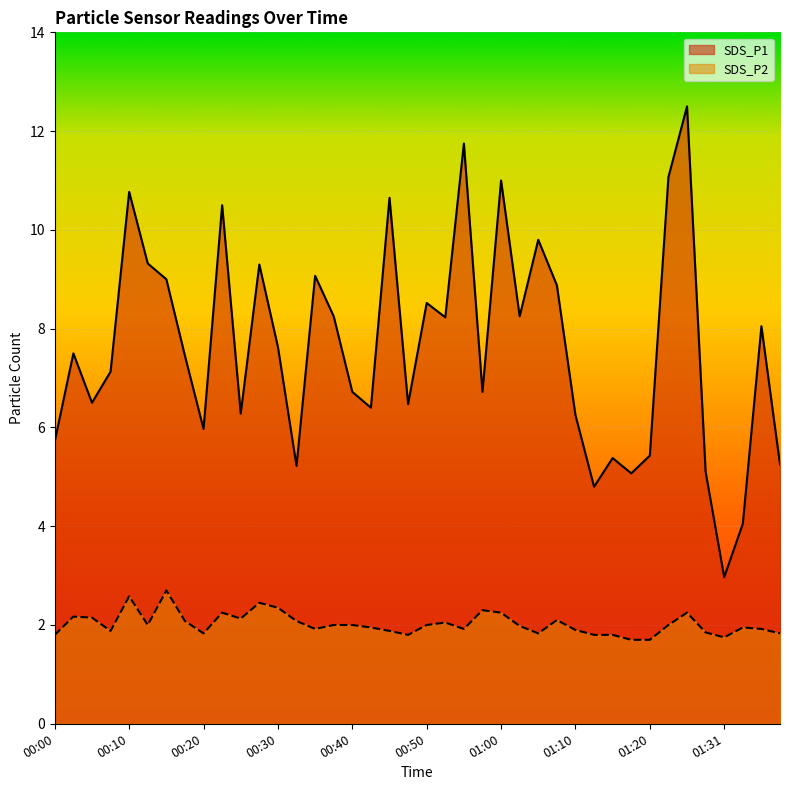

True or false: SDS_P2 and SDS_P1 intersect in this chart.

False